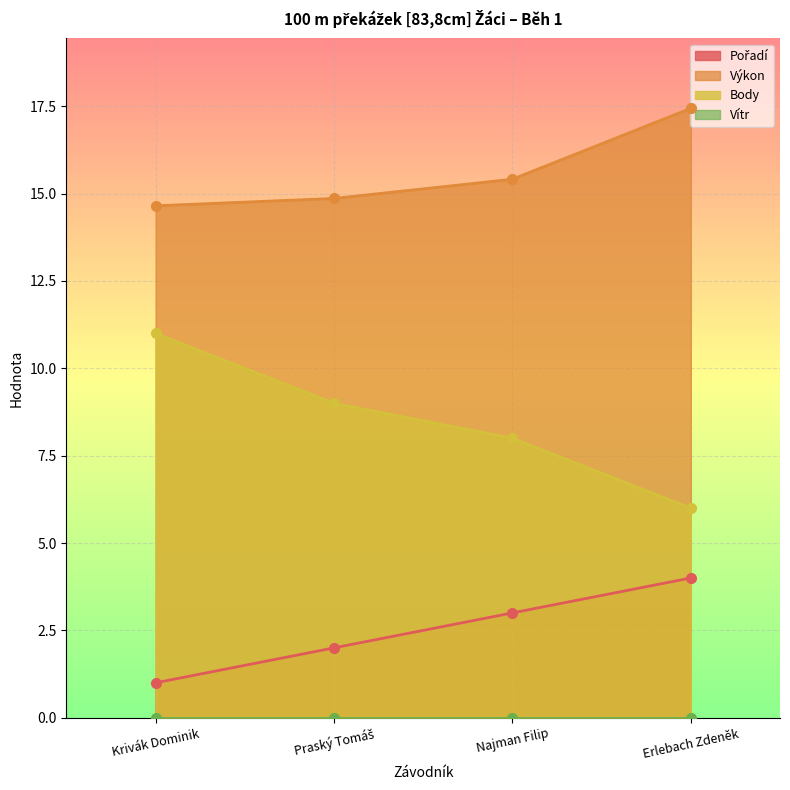

True or false: Výkon and Pořadí cross at least once.

False